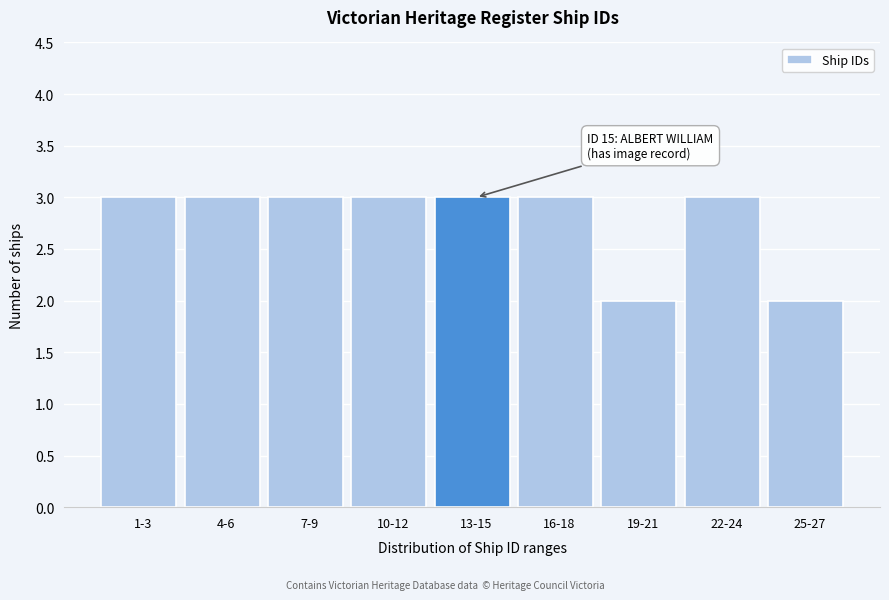

Reading left to right, what are all the values shown in this chart?

1-3=3	4-6=3	7-9=3	10-12=3	13-15=3	16-18=3	19-21=2	22-24=3	25-27=2